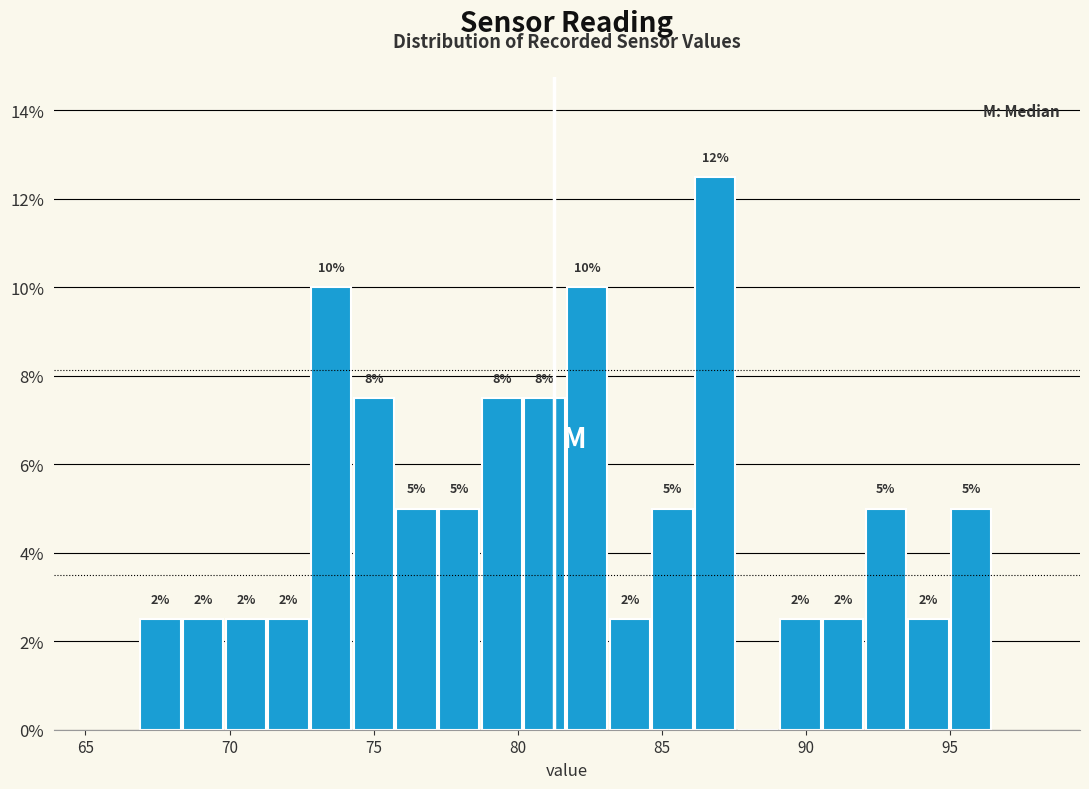

Read against the x-axis, roughly where is the centre of the tallest bar?

87.0